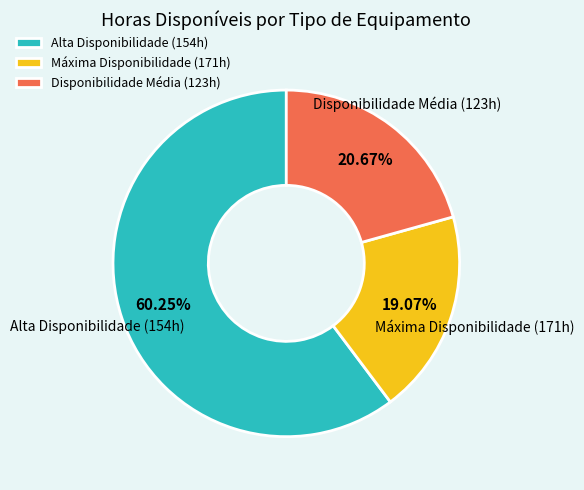

Does any single category account for the majority?

Yes